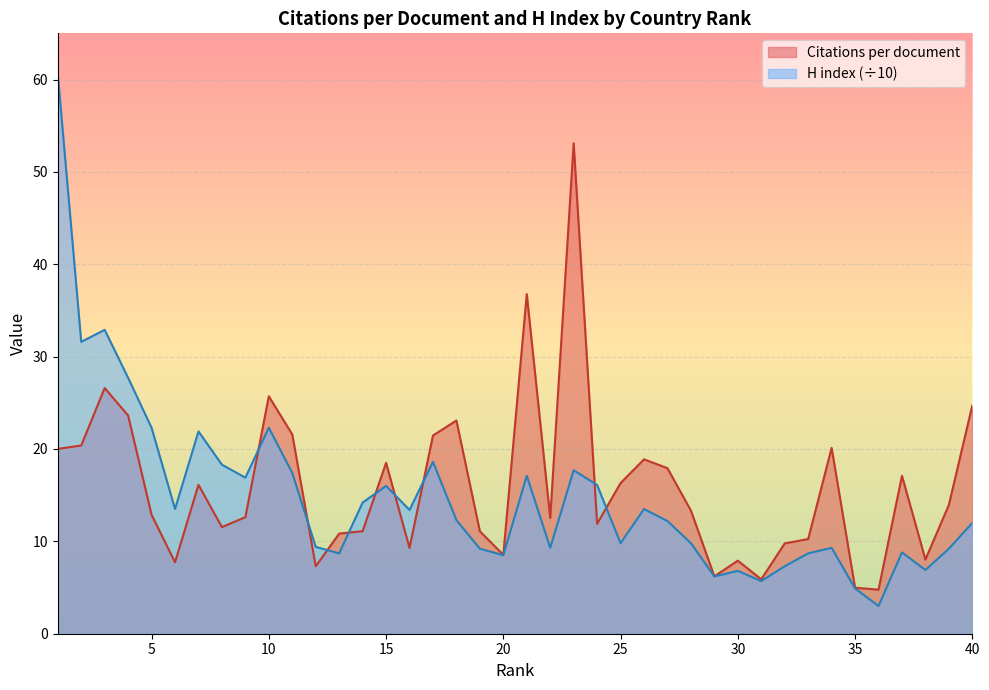

What is the lowest value of the Citations per document series?

4.8